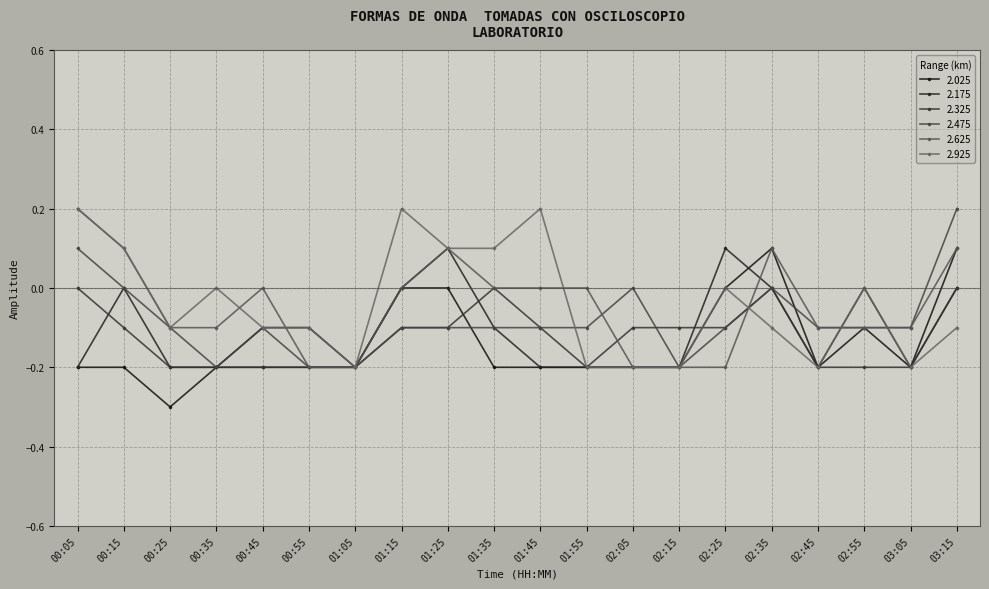

True or false: 2.025 has a value of -0.3 at 01:05.

False